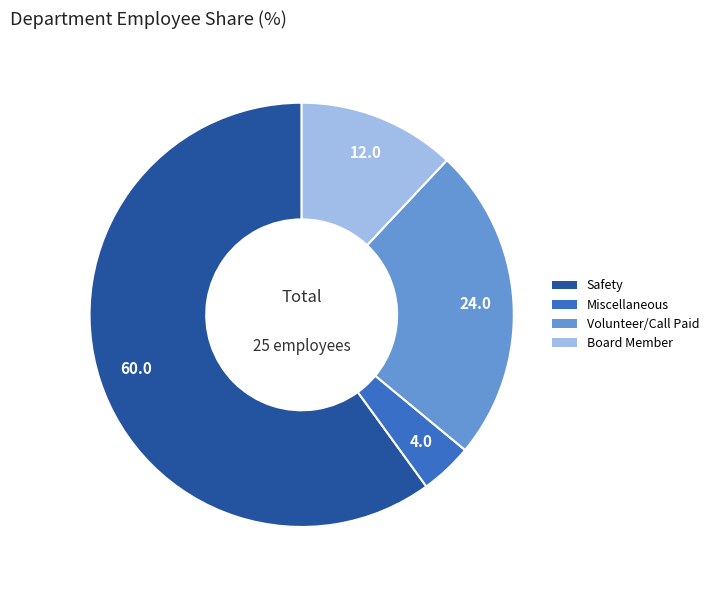

Is it true that Board Member is 12% of the pie?

True